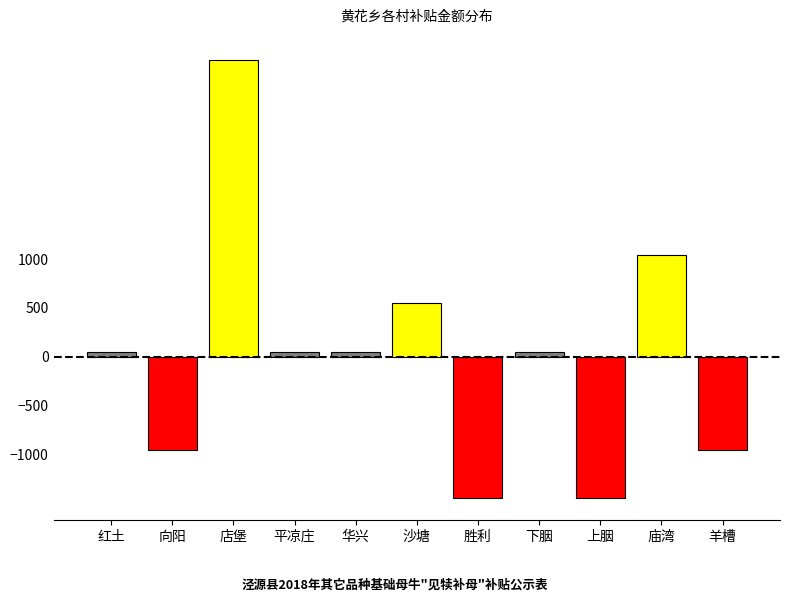

Reading right to left, what are all the values shown in this chart?

羊槽=-954.5	庙湾=1045.5	上胭=-1454.5	下胭=45.5	胜利=-1454.5	沙塘=545.5	华兴=45.5	平凉庄=45.5	店堡=3045.5	向阳=-954.5	红土=45.5